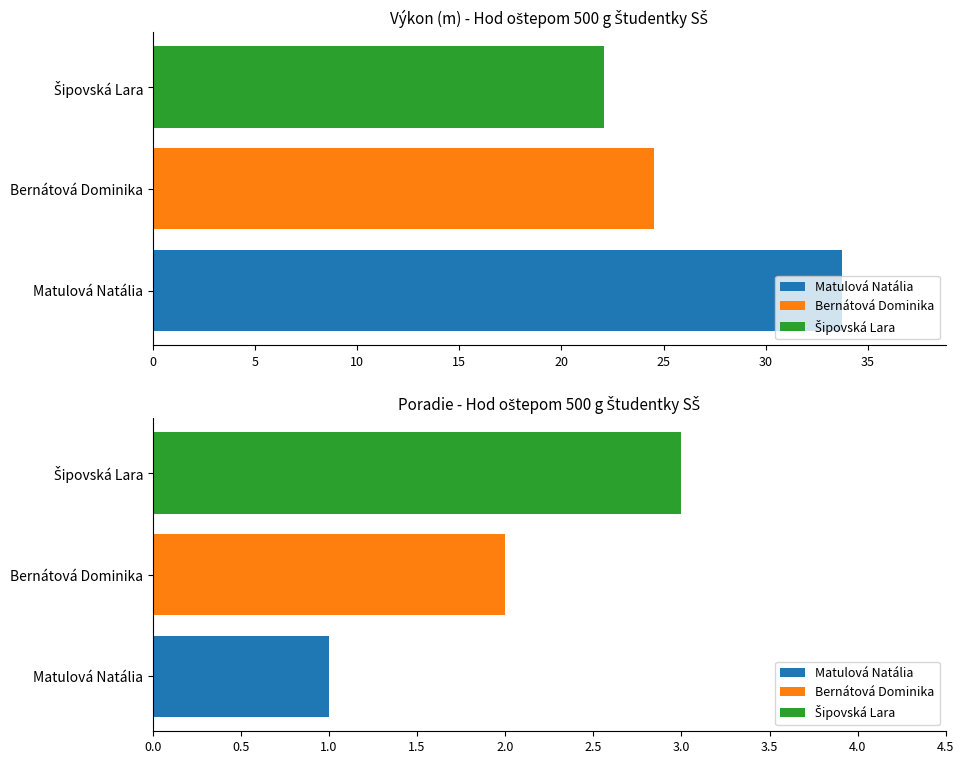

True or false: Poradie has a value of 1.0 at Matulová Natália.

True